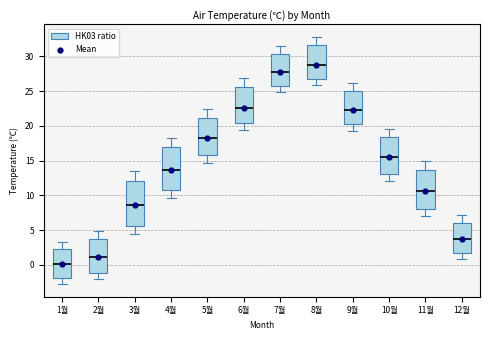

Where does the upper whisker of the box for 5월 end on the y-axis? The values are not printed on the chart, so give them approximately, as read against the axis.

22.5